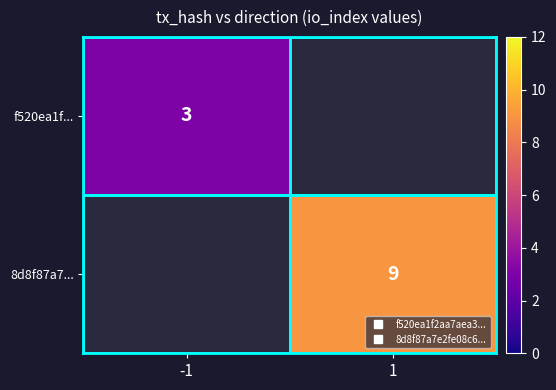

At which category does the chart reach its minimum across all series?

-1